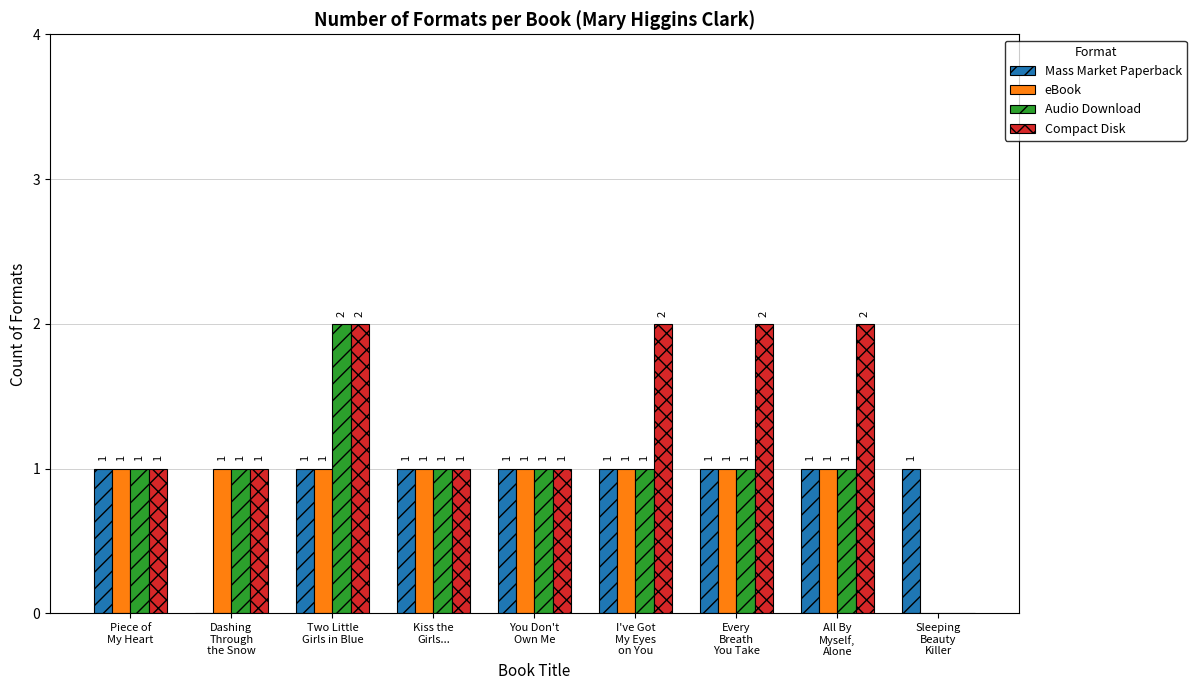

Where is eBook nearest to the value 0?

Sleeping
Beauty
Killer